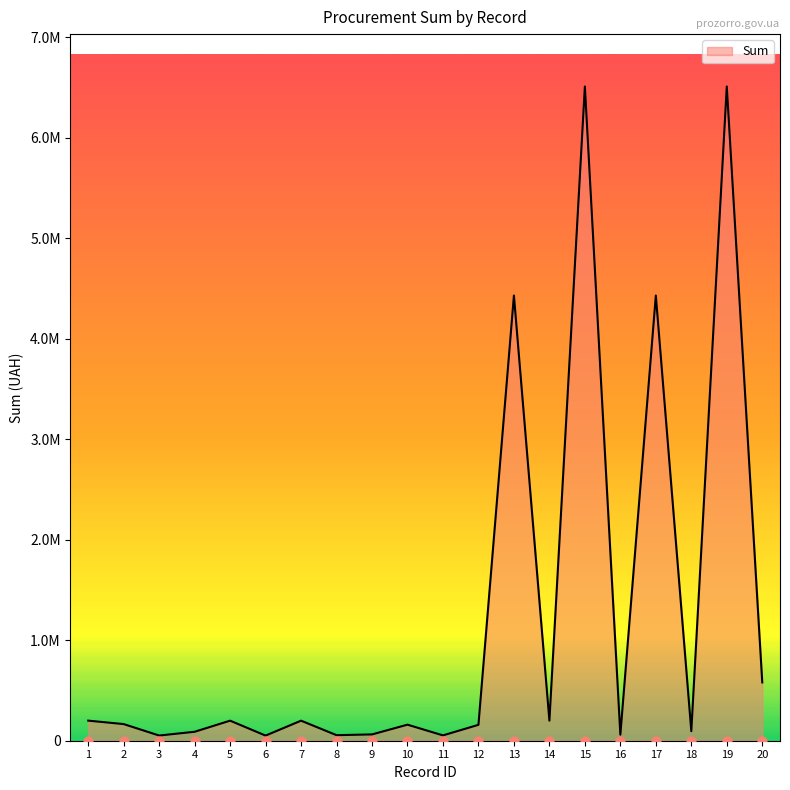

What is the change in value from 19 to 20?

-5928312